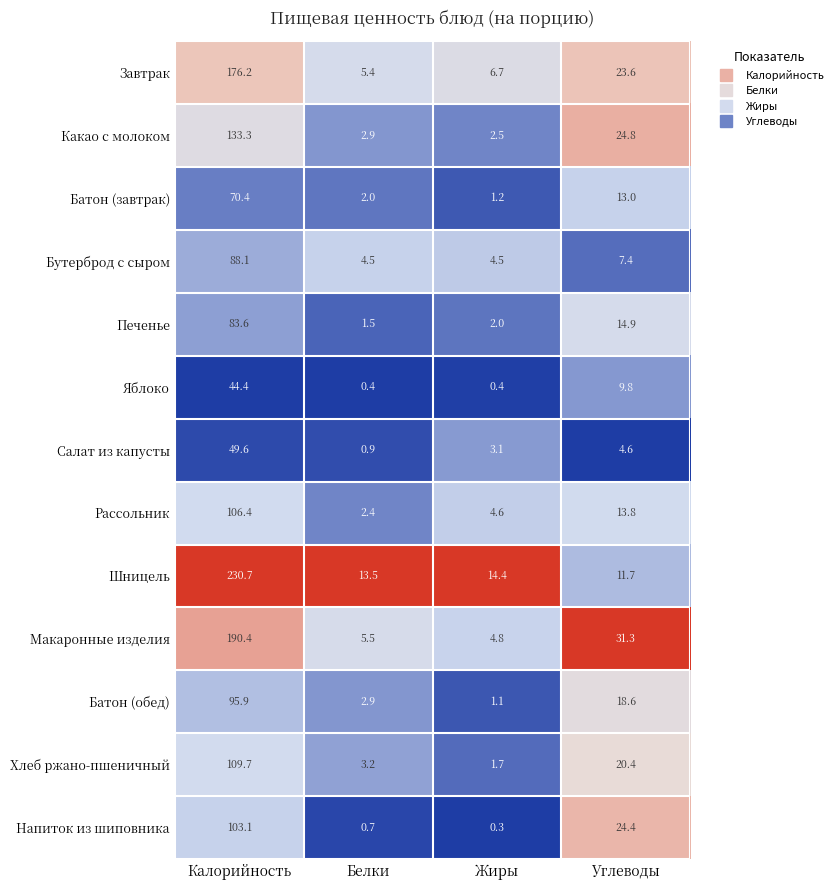

At Калорийность, list the series in order from largest to smallest.

Шницель, Макаронные изделия, Завтрак, Какао с молоком, Хлеб ржано-пшеничный, Рассольник, Напиток из шиповника, Батон (обед), Бутерброд с сыром, Печенье, Батон (завтрак), Салат из капусты, Яблоко